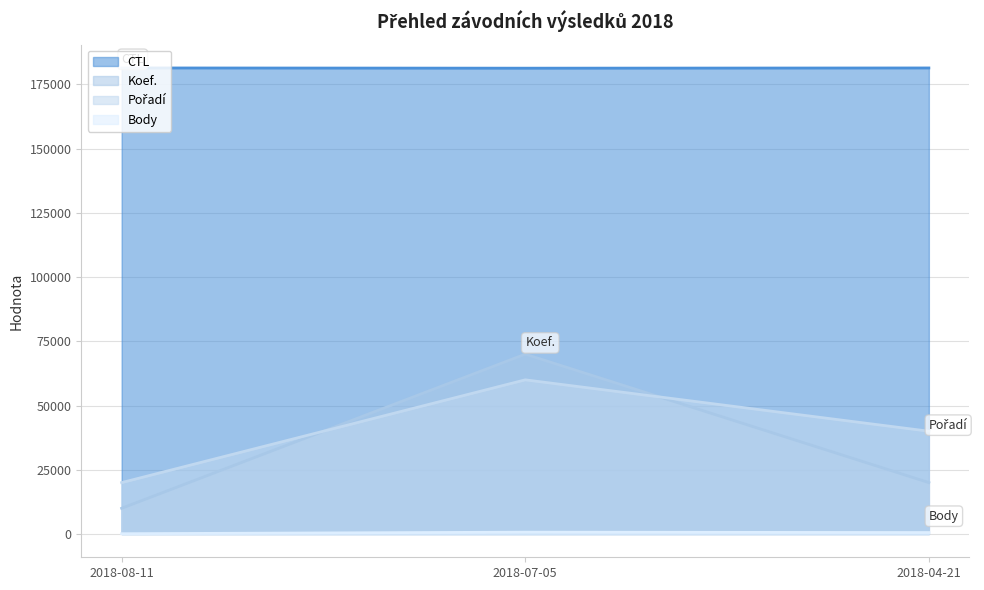

Rank the series by their maximum value, from highest to lowest.

CTL, Koef., Pořadí, Body